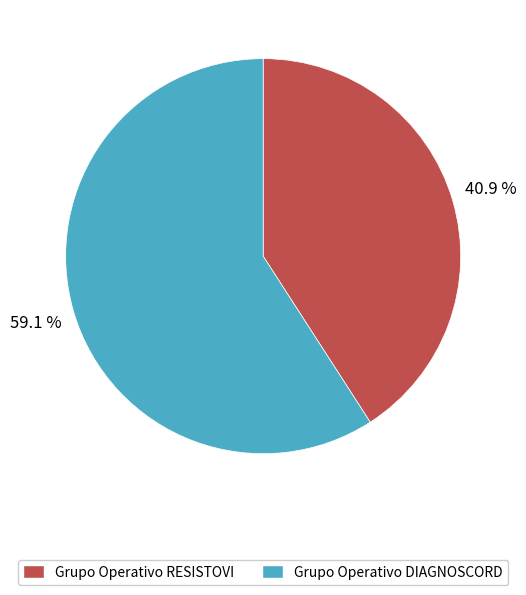

Approximately how many times larger is the value at Grupo Operativo DIAGNOSCORD compared to Grupo Operativo RESISTOVI?

1.4